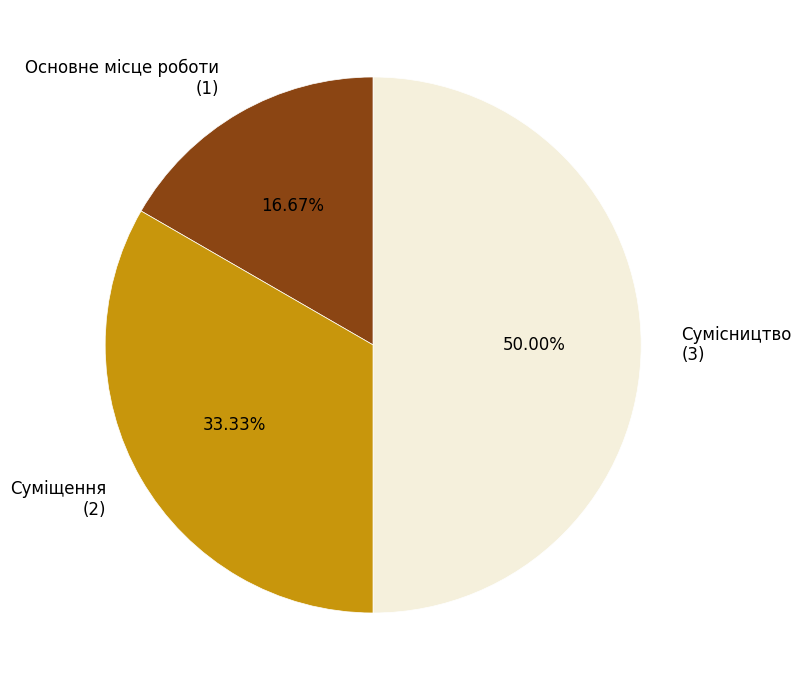

The Суміщення slice represents 40% of the pie. True or false?

False